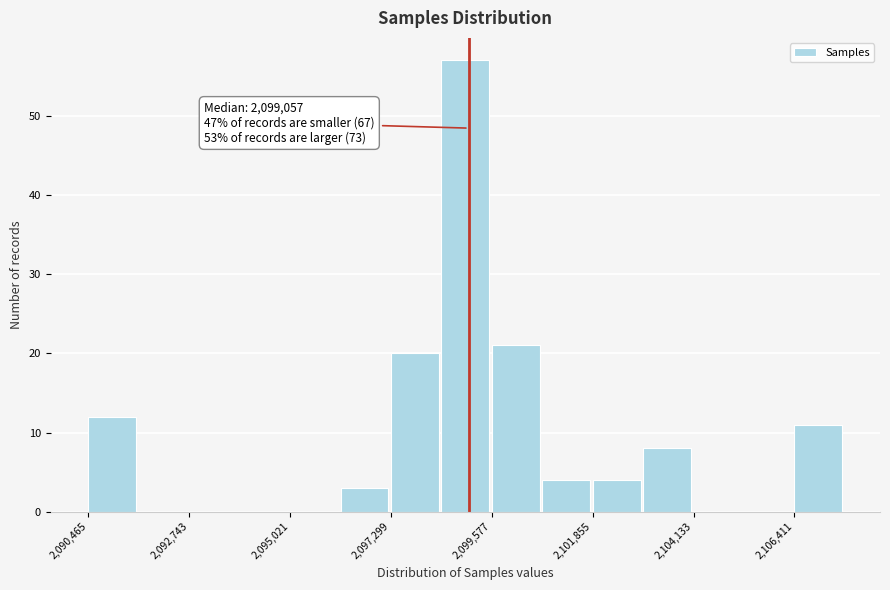

Read against the x-axis, roughly where is the centre of the tallest bar?

2099000